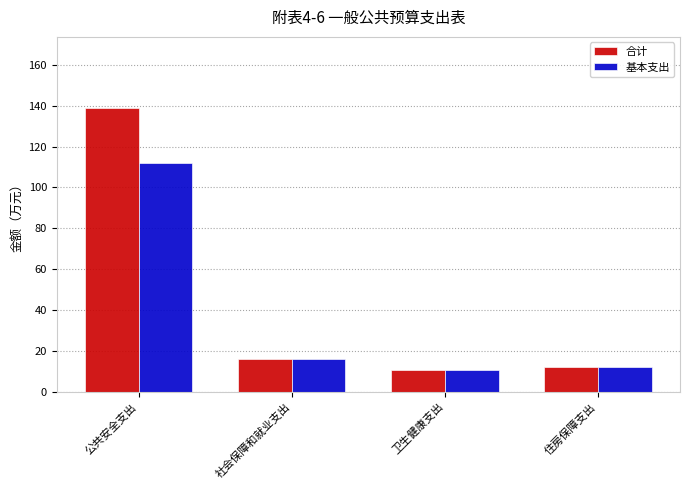

What position from the left is 社会保障和就业支出?

2